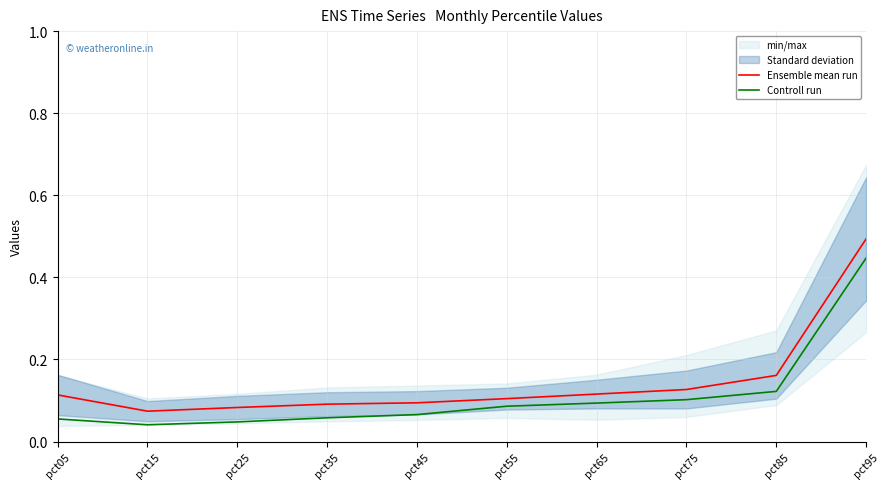

What is the total value across all series at pct25?

0.1